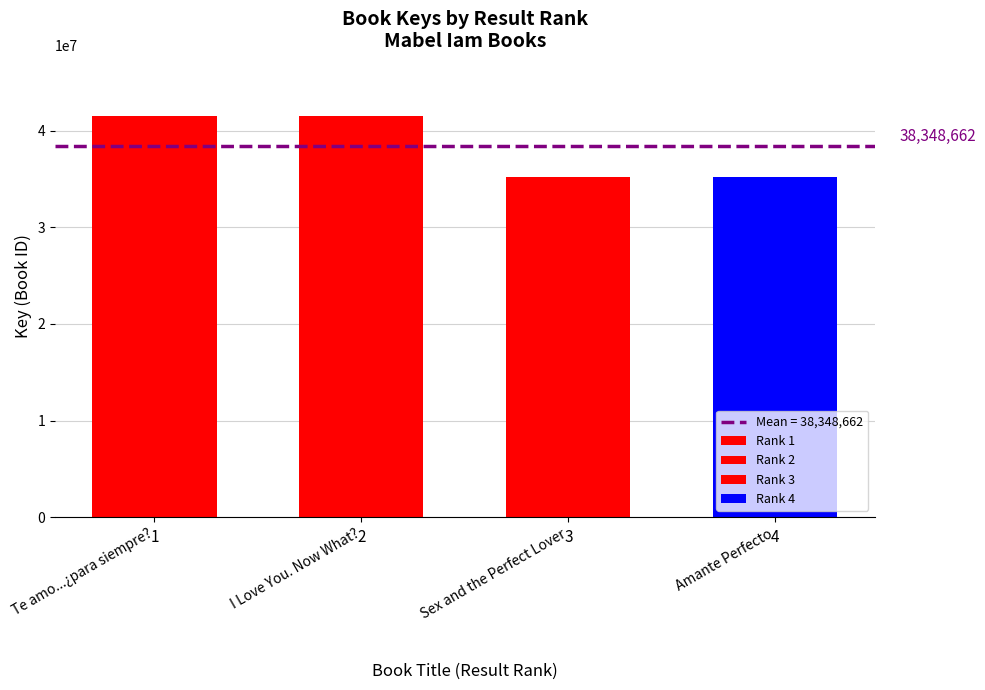

Rank the categories by value from lowest to highest.

Sex and the Perfect Lover, Amante Perfecto, I Love You. Now What?, Te amo...¿para siempre?